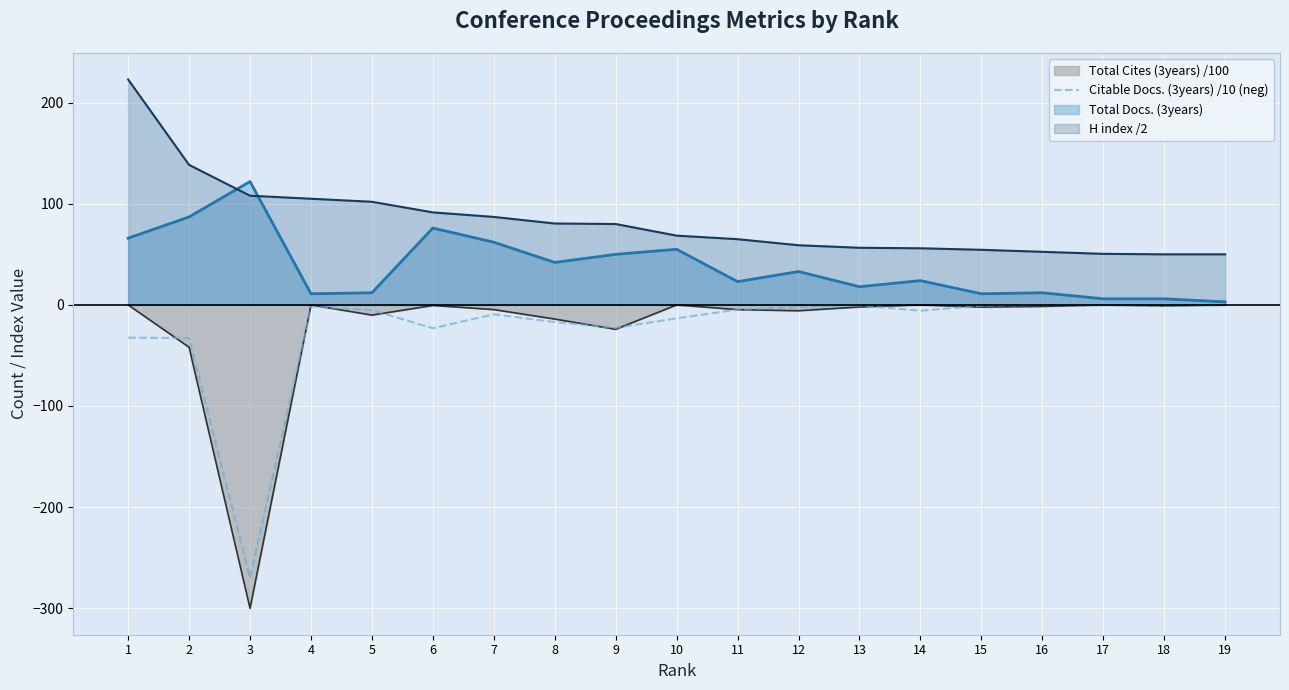

What is the minimum value shown in the chart?

-300.1